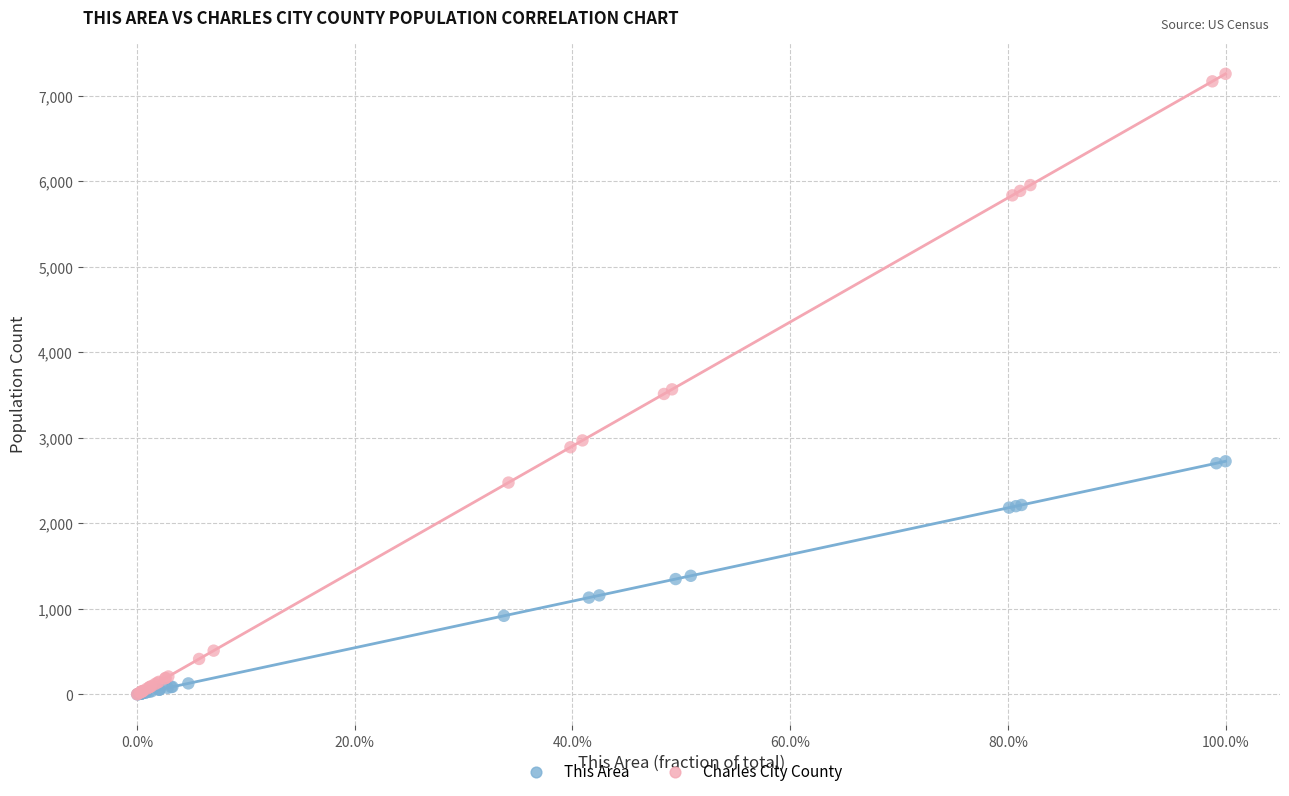

Which series reaches the maximum Y coordinate?

Charles City County